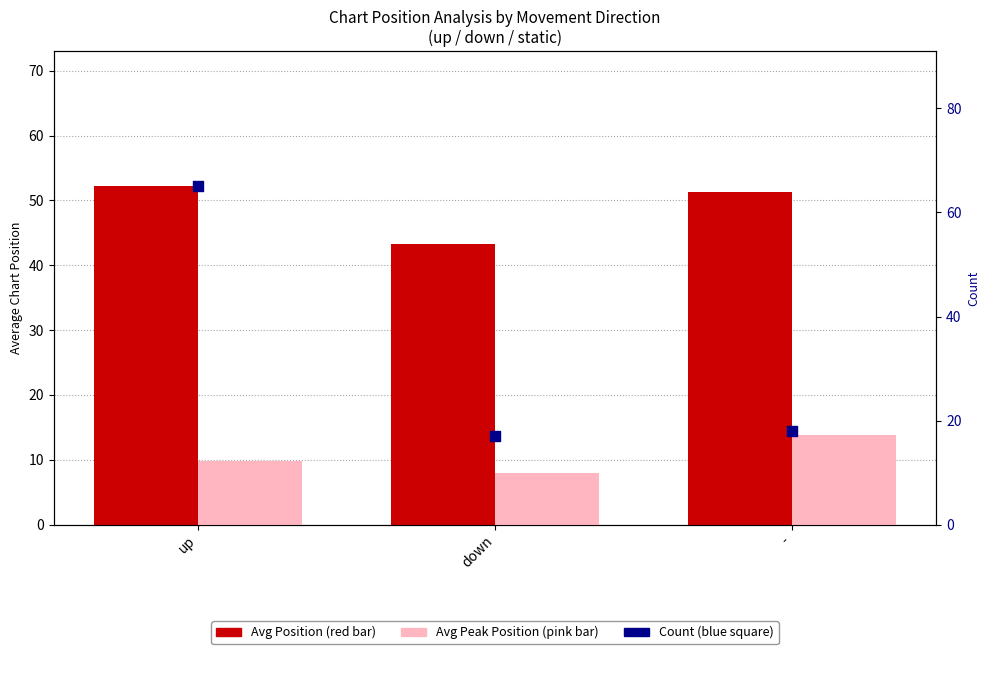

Is the value of Count at down greater than the value of Avg Position at down?

No